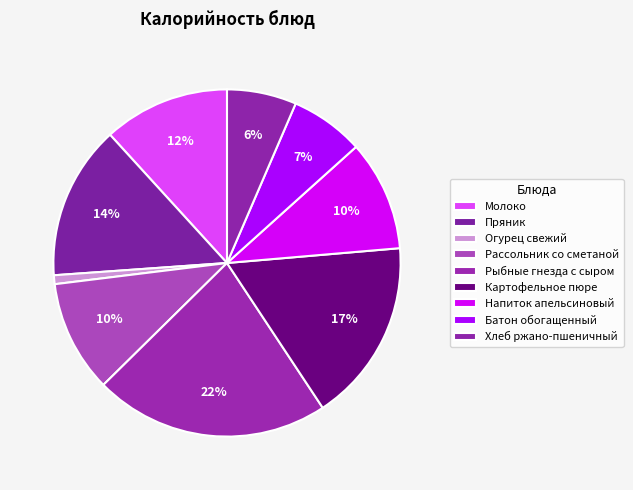

What percentage is the Батон обогащенный slice, to the nearest percent?

7%